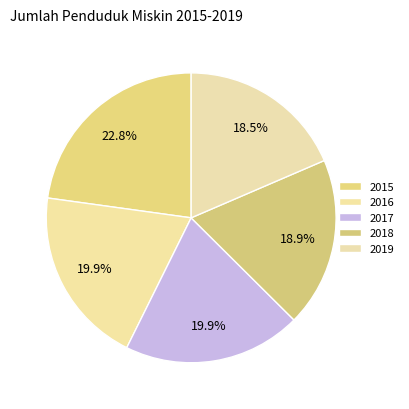

How many slices are in this pie chart?

5